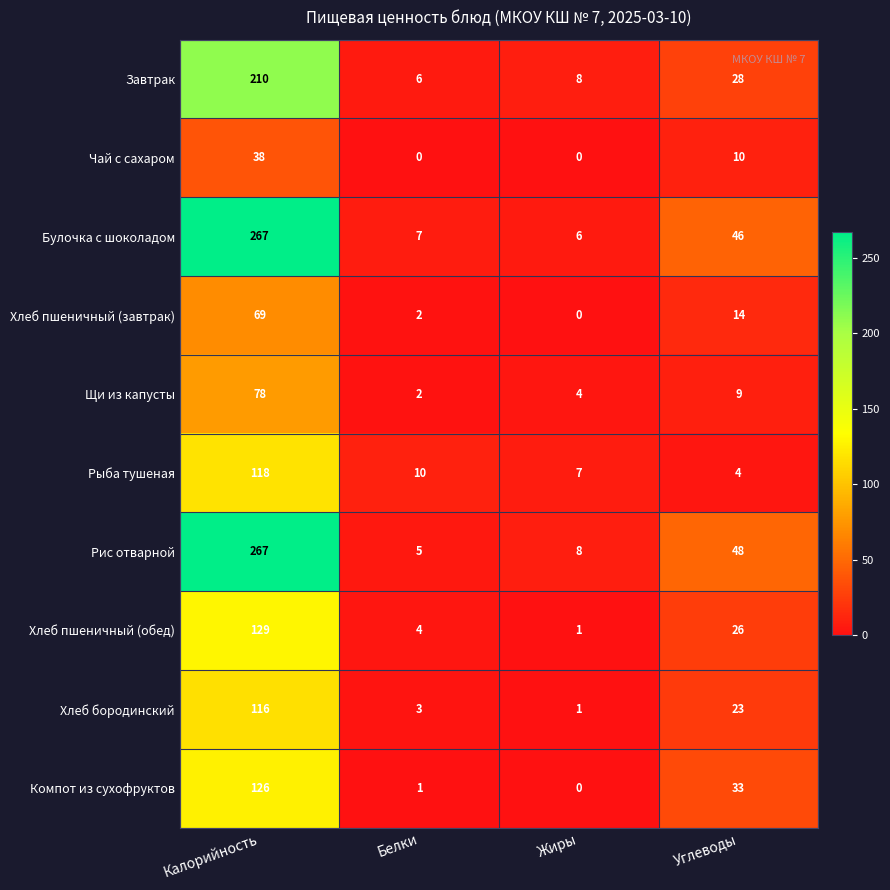

List the labels in order of Хлеб бородинский value, largest first.

Калорийность, Углеводы, Белки, Жиры